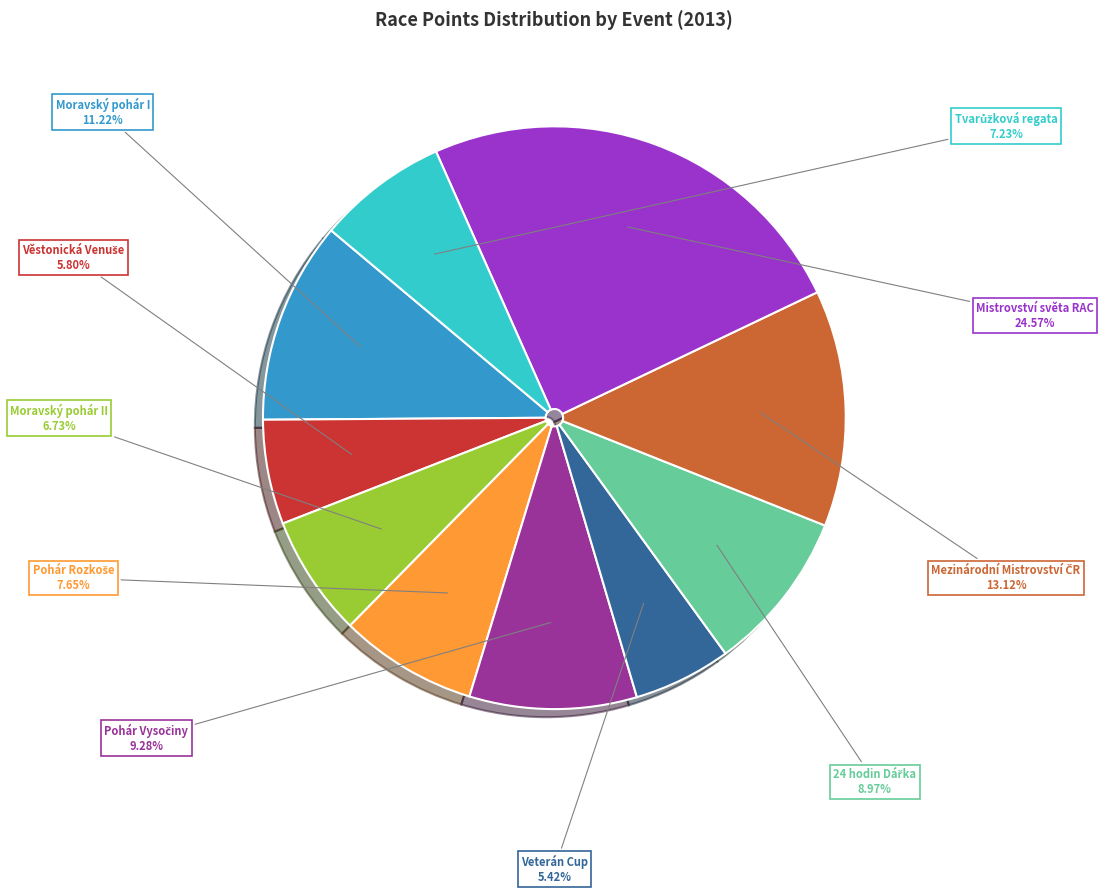

Is there a majority slice in this chart?

No